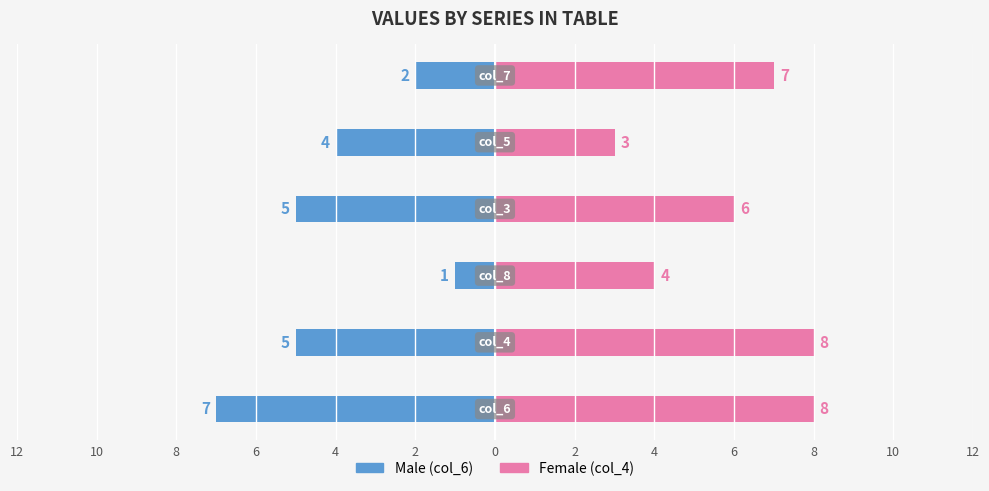

The value of col_4 (right) at 8 is 4. True or false?

True